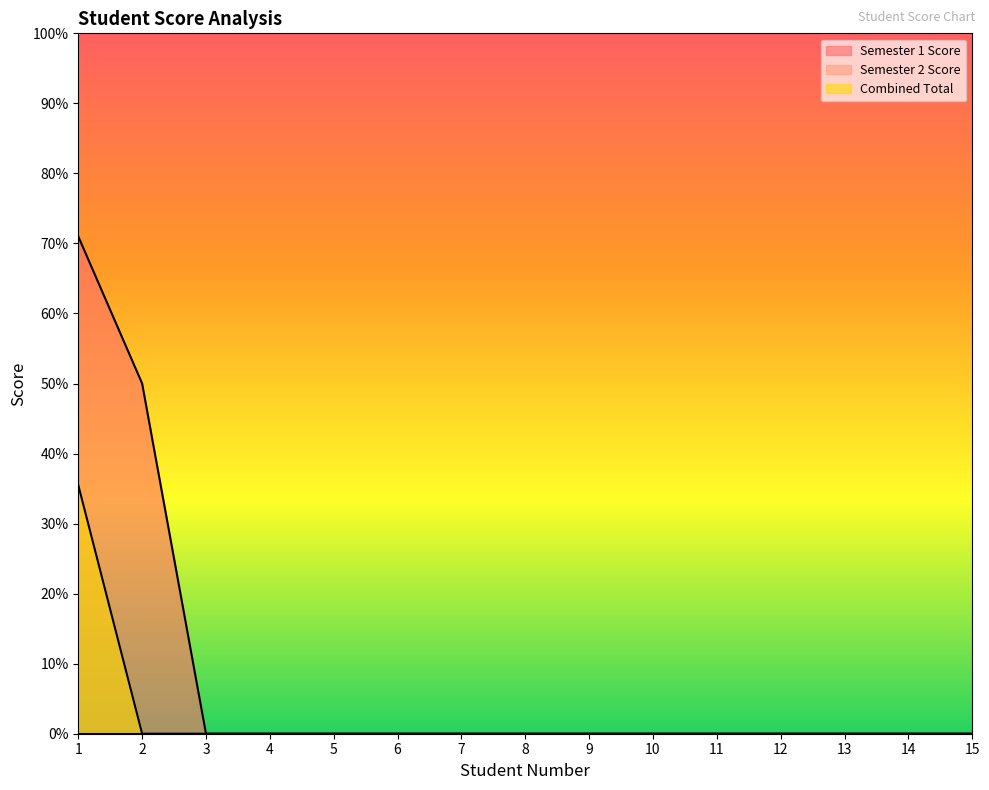

Which series has the largest range (max minus min)?

Semester 1 Score